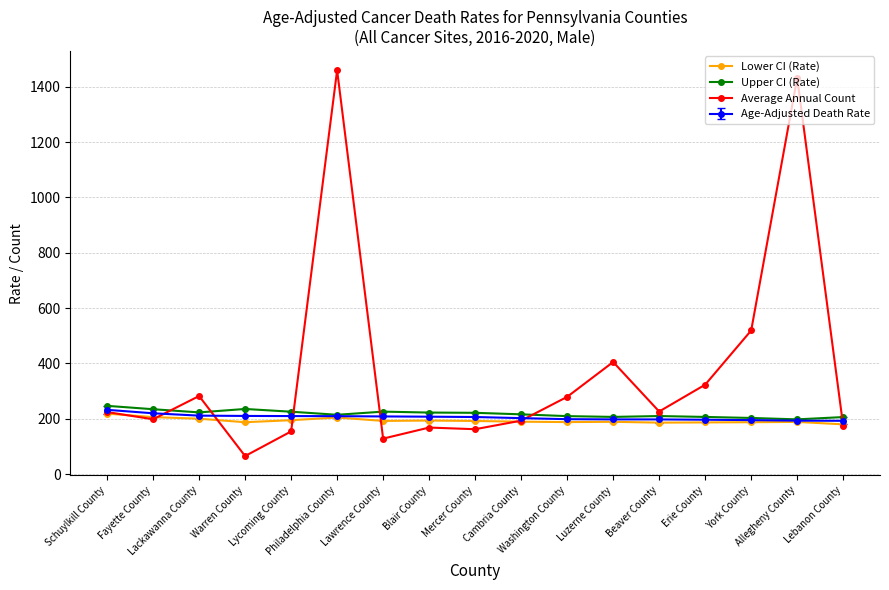

Which series ends up on top after the final intersection of Average Annual Count and Upper CI (Rate)?

Upper CI (Rate)